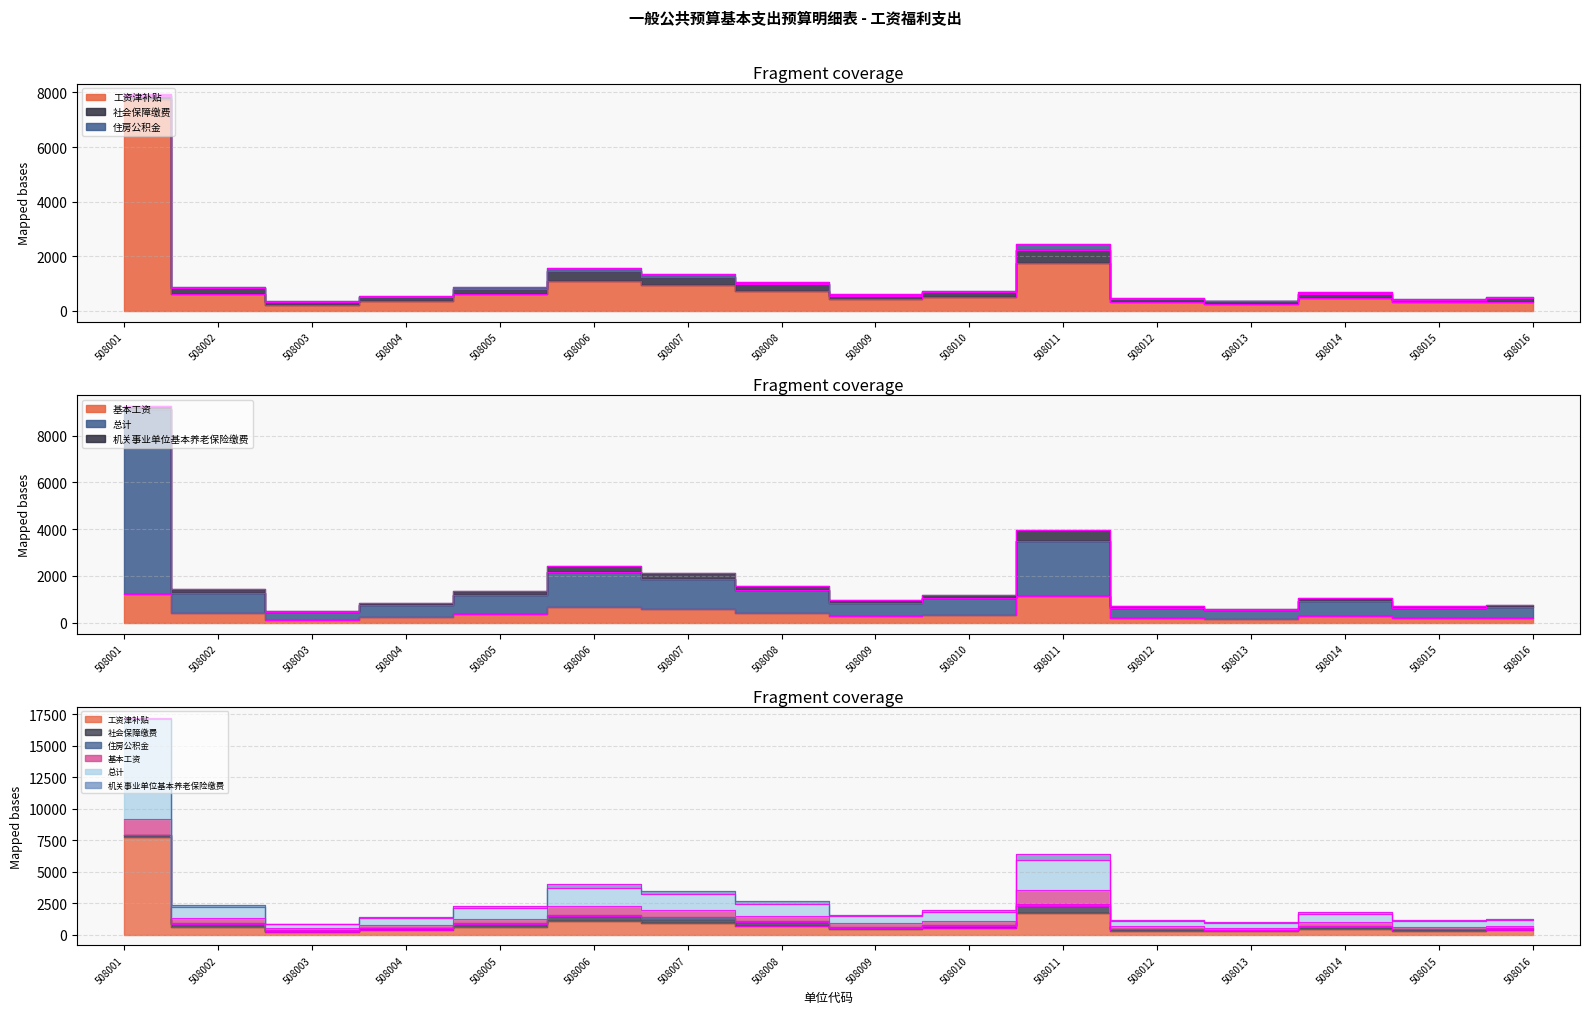

What is the total value across all series at 508016?

1050.3